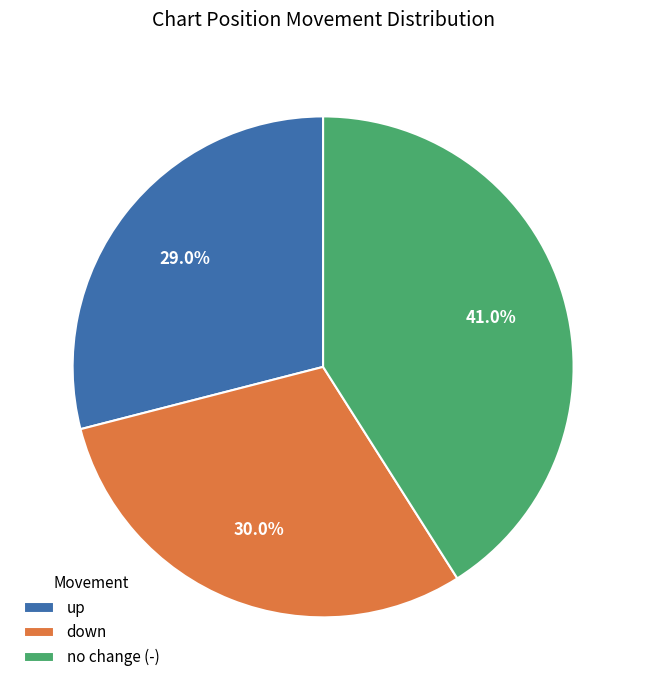

Approximately how many times larger is the value at down compared to up?

1.0